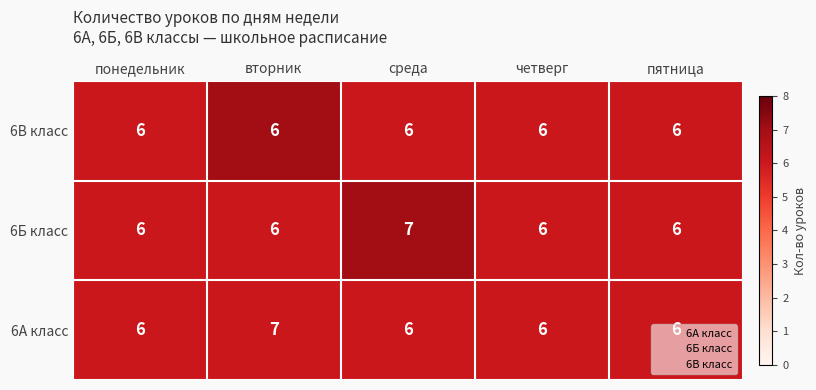

What is the spread (max minus min) of values at четверг?

0